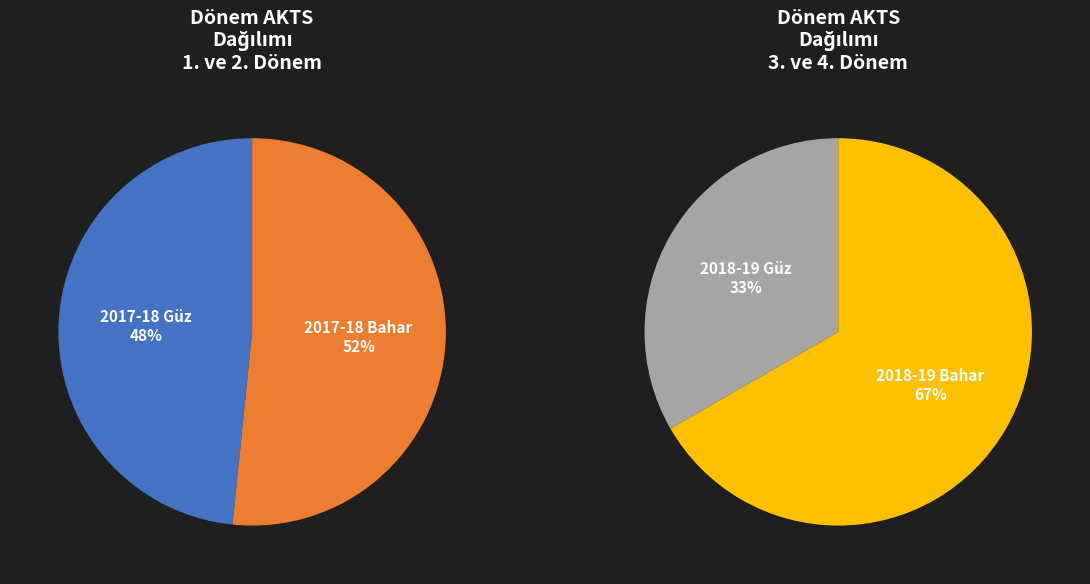

Does any single category account for the majority?

No